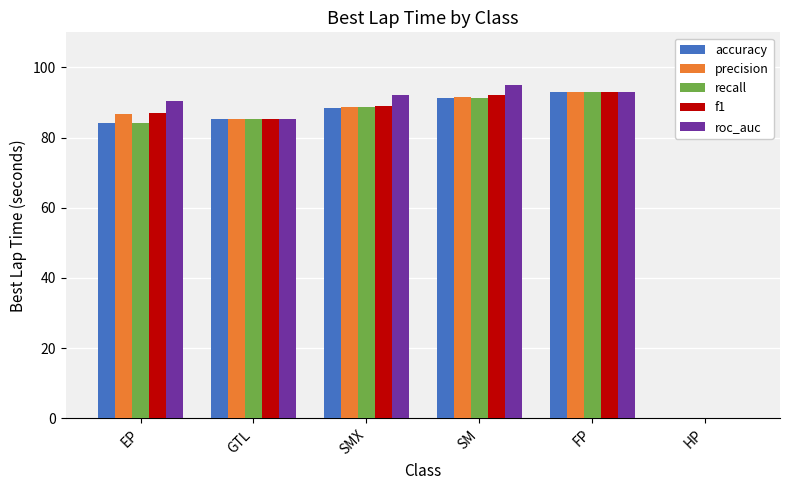

What is the total value across all series at FP?

465.6